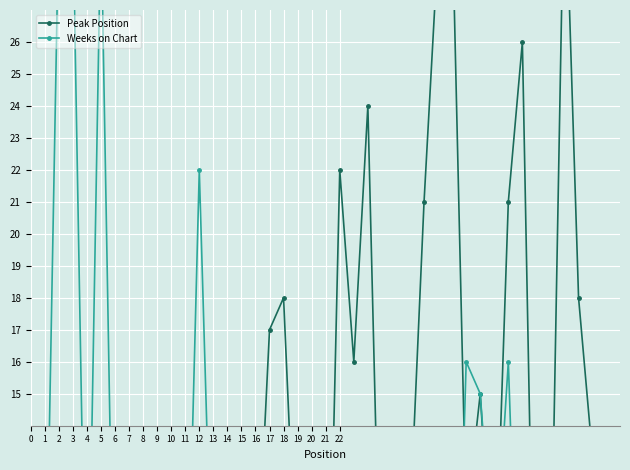

How many times do Weeks on Chart and Peak Position cross each other?

15